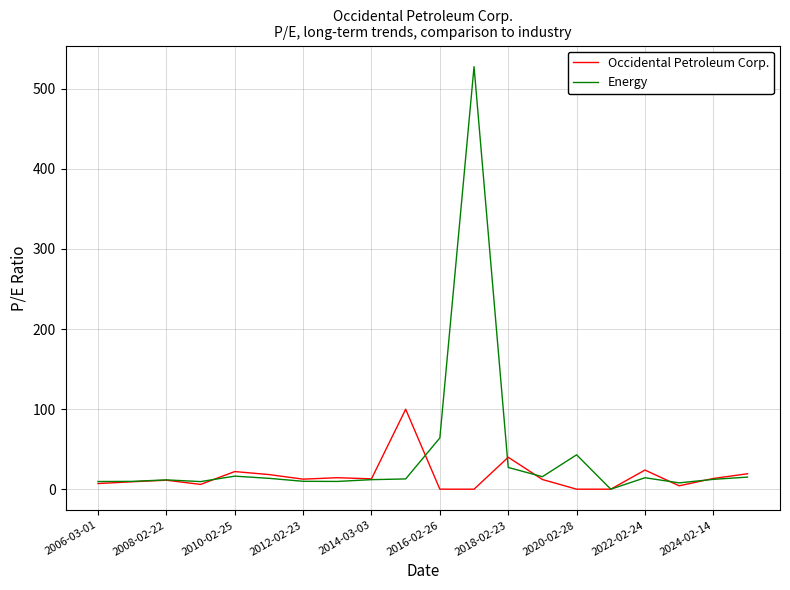

Which series has the largest total across all categories?

Energy